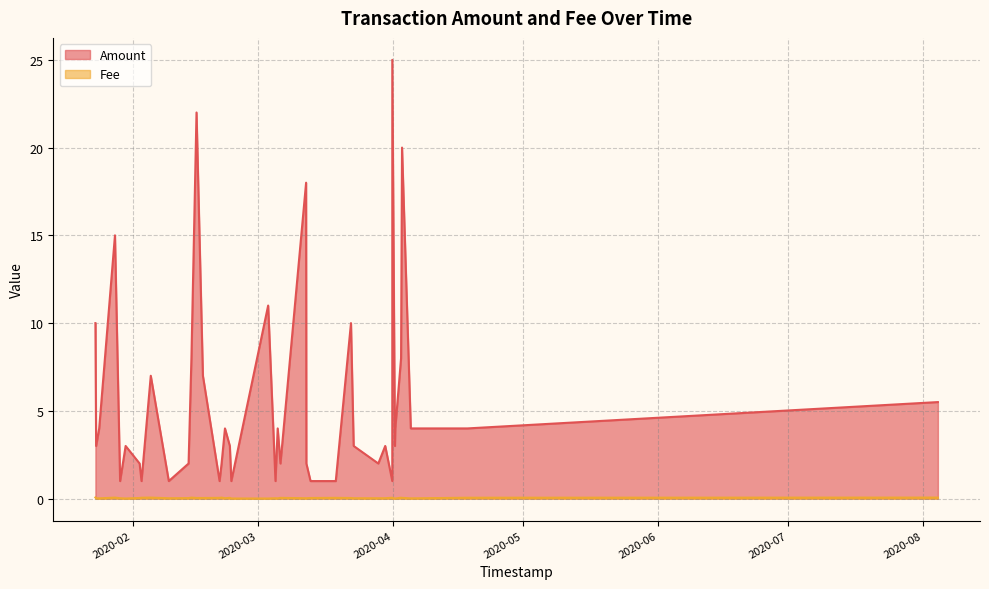

Which has a higher value, 33 or 38?

38